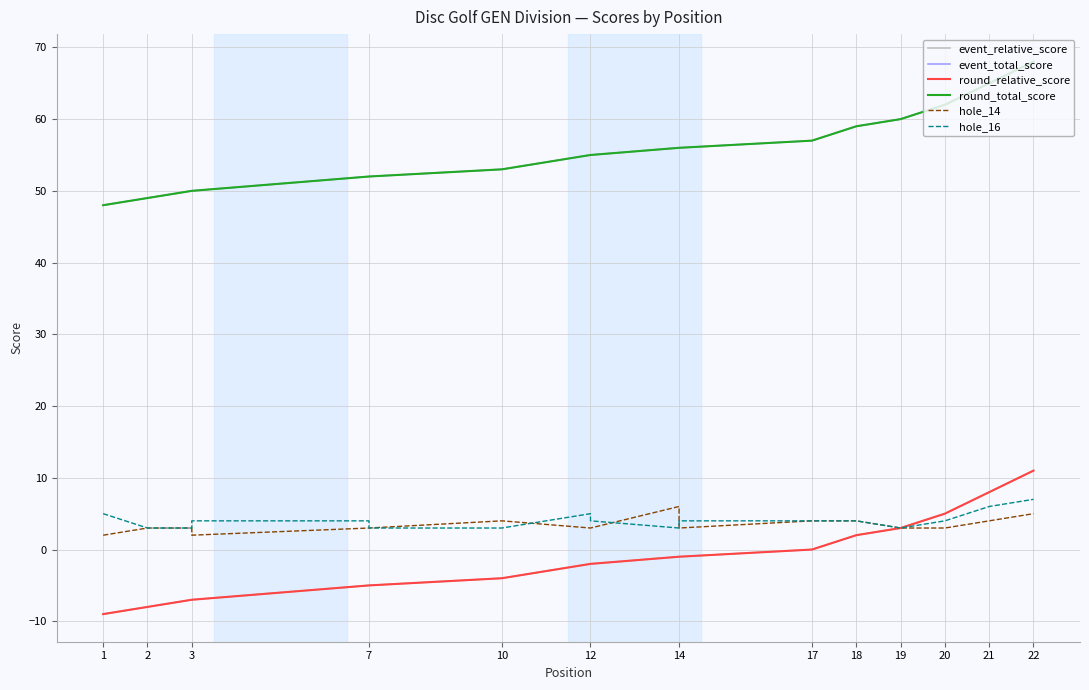

How many data points in hole_14 are less than 3?

2